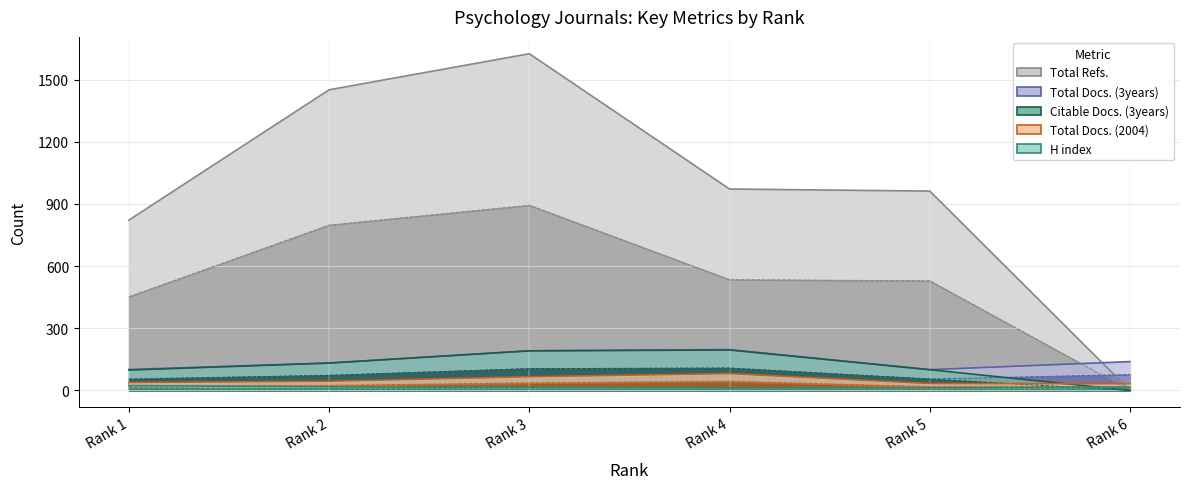

Rank the categories by Citable Docs. (3years) value from highest to lowest.

Rank 4, Rank 3, Rank 2, Rank 5, Rank 1, Rank 6